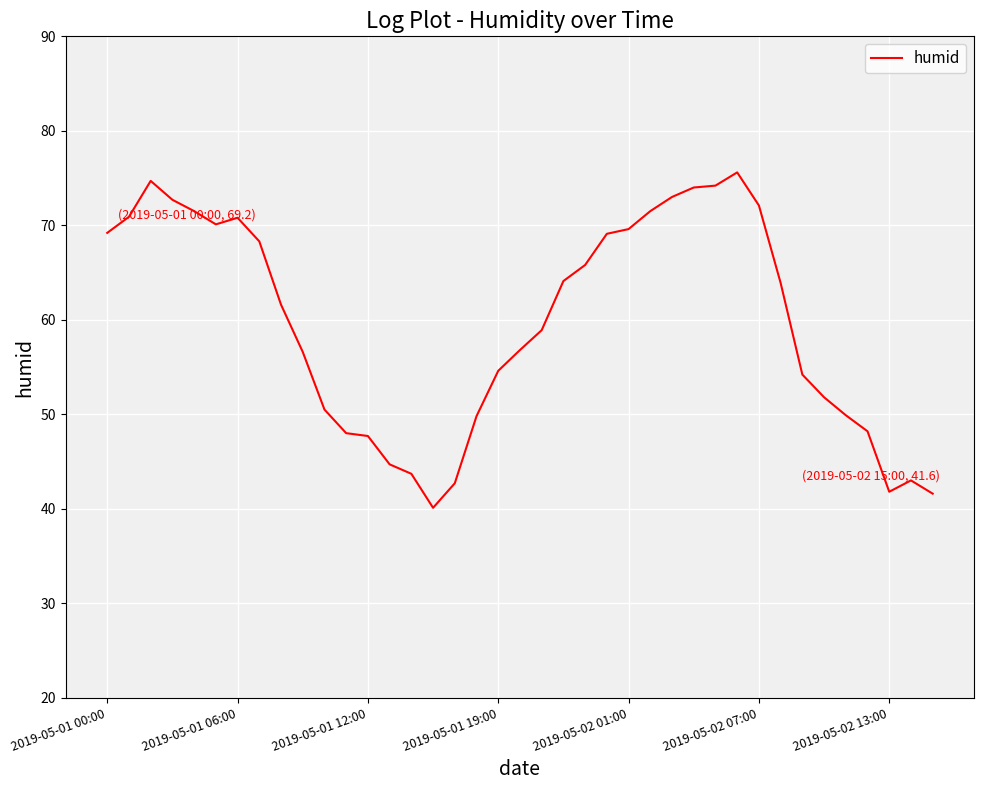

What is the smallest value displayed?

40.1